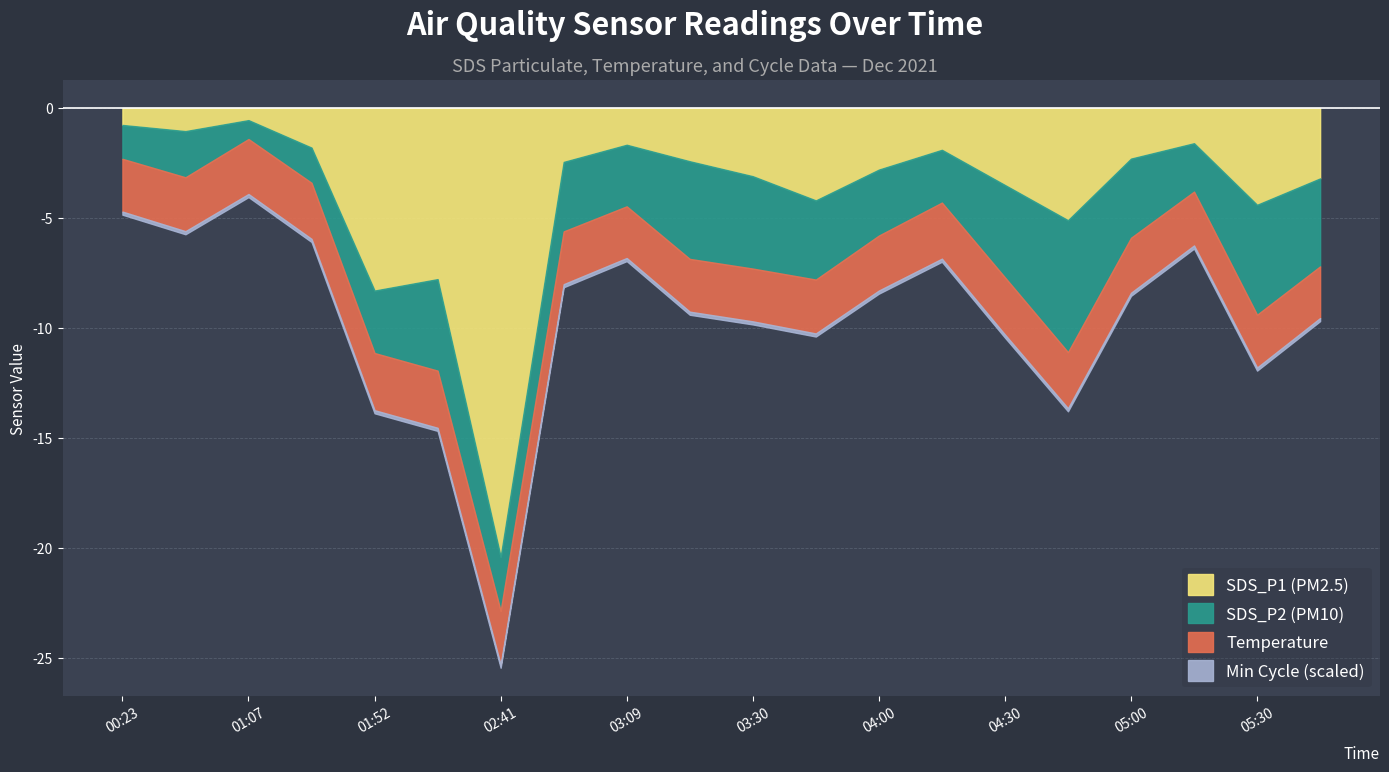

Which category has the lowest value in the SDS_P2 series?

01:07